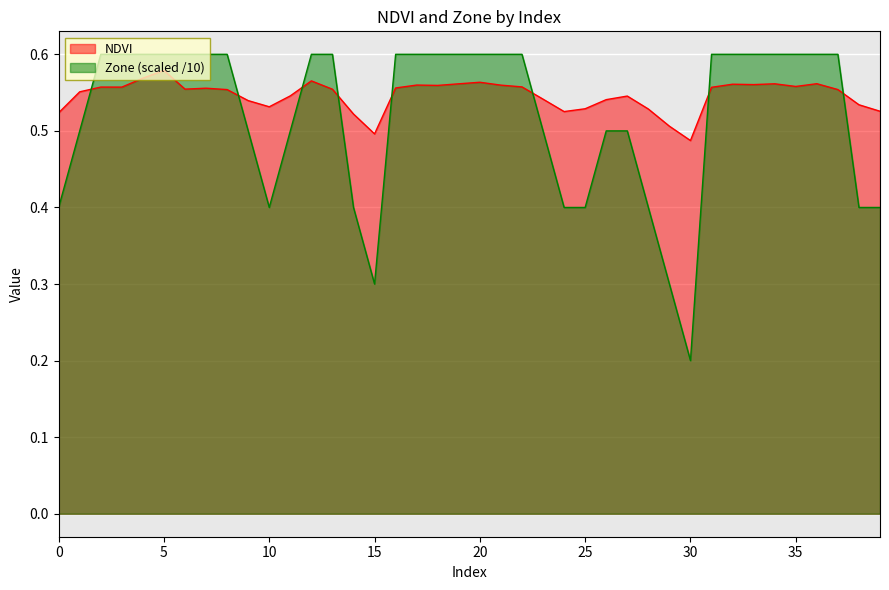

Which has a higher value, 9 or 36?

36